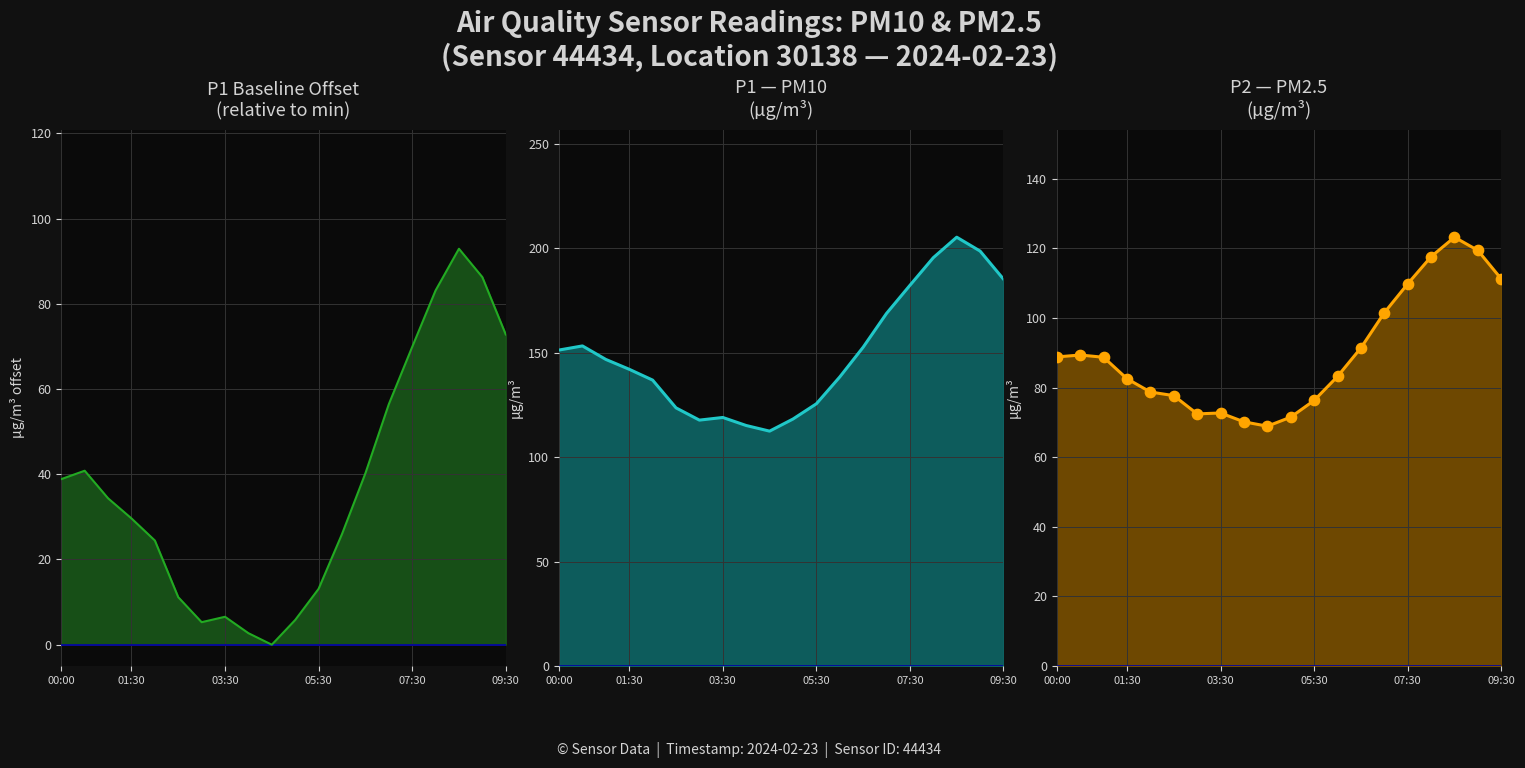

Is the value of P1 at 17 greater than the value of P2 at 6?

Yes